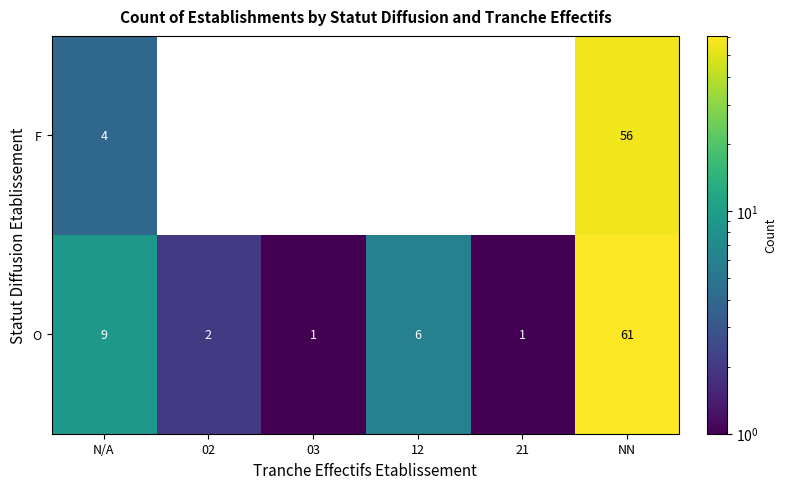

What is the difference between the maximum and minimum values in the O series?

60